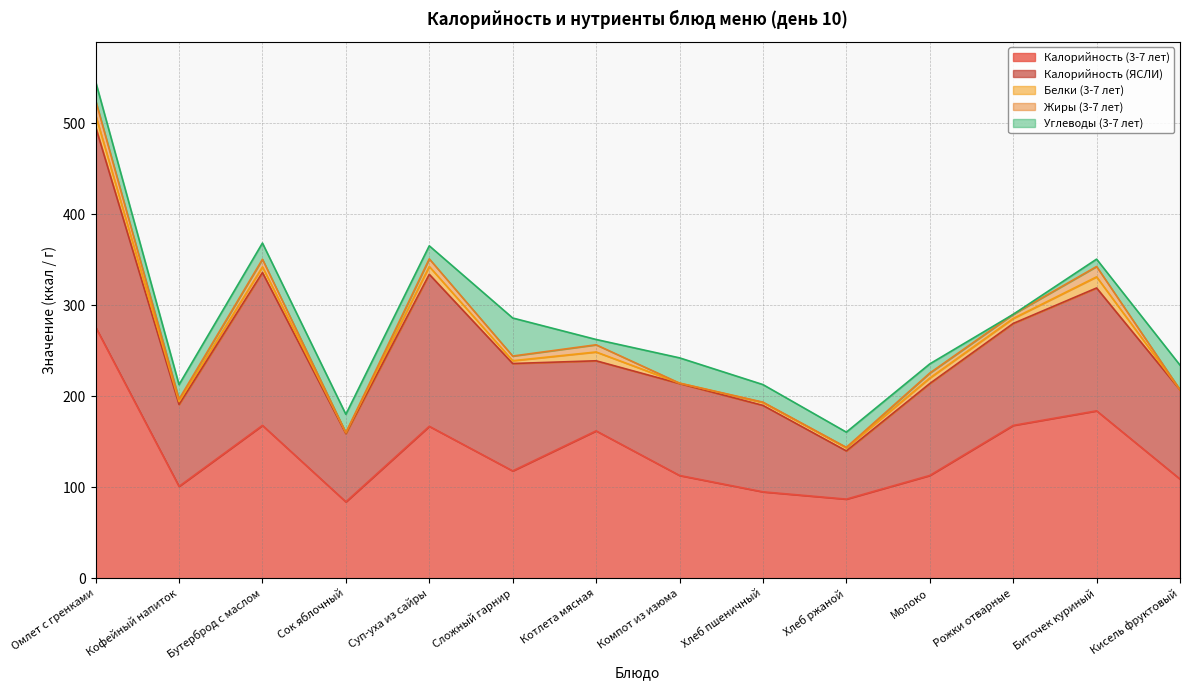

How many data points does each series have?

14